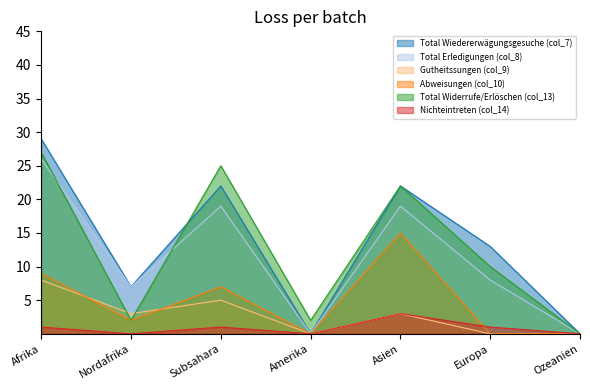

What is the value of the Total Wiedererwägungsgesuche (col_7) point at the 5th from the left?

22